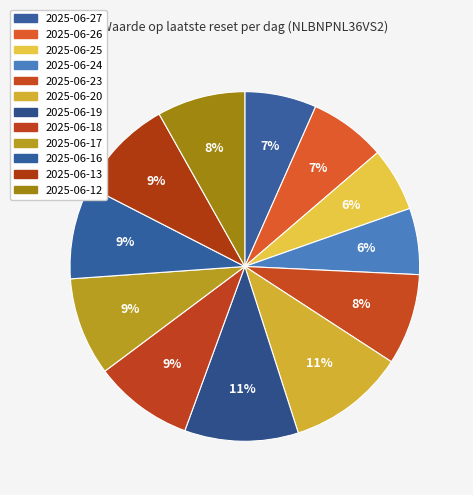

What portion of the pie excludes 2025-06-18?

90.8%